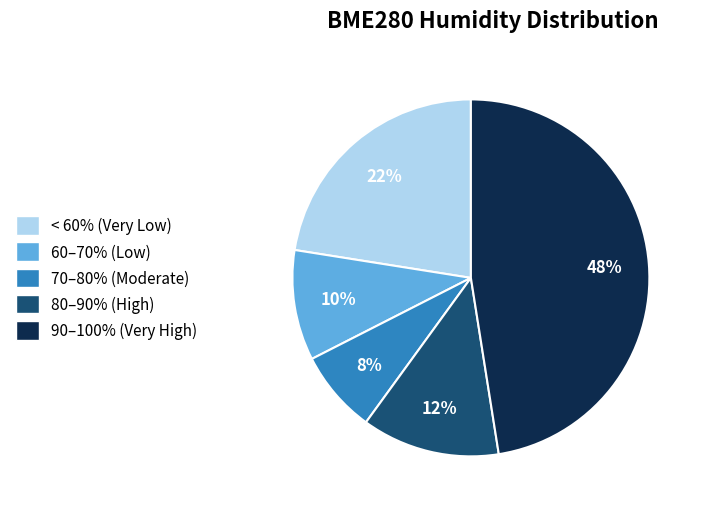

Count the number of slices in the pie.

5